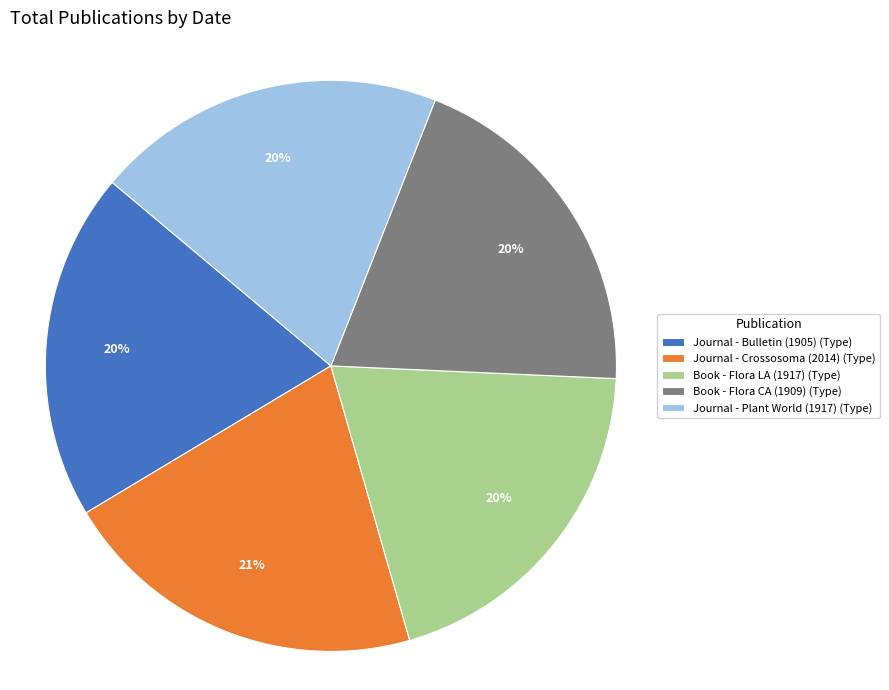

Is it true that Book - Flora CA (1909) (Type) is 20% of the pie?

True